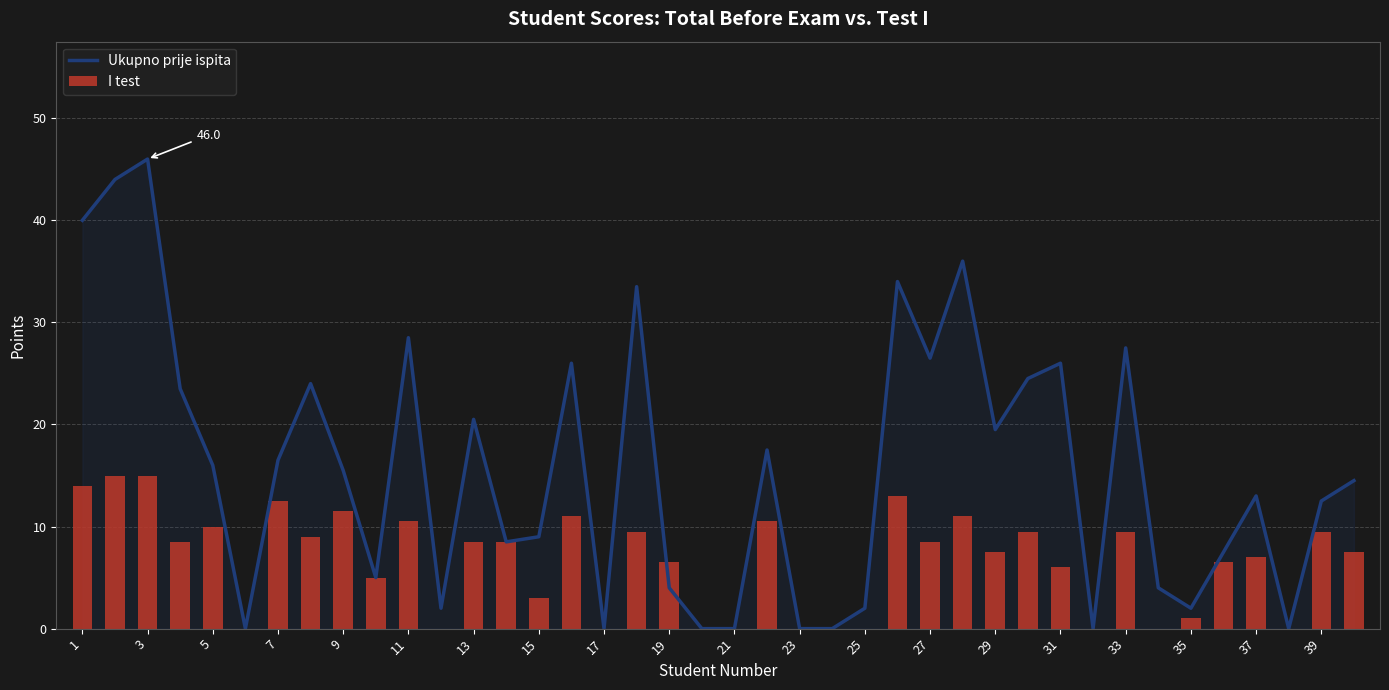

How many categories are shown in the chart?

40